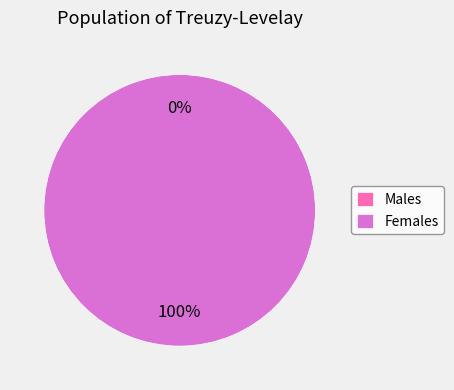

Which slice is the largest?

59916